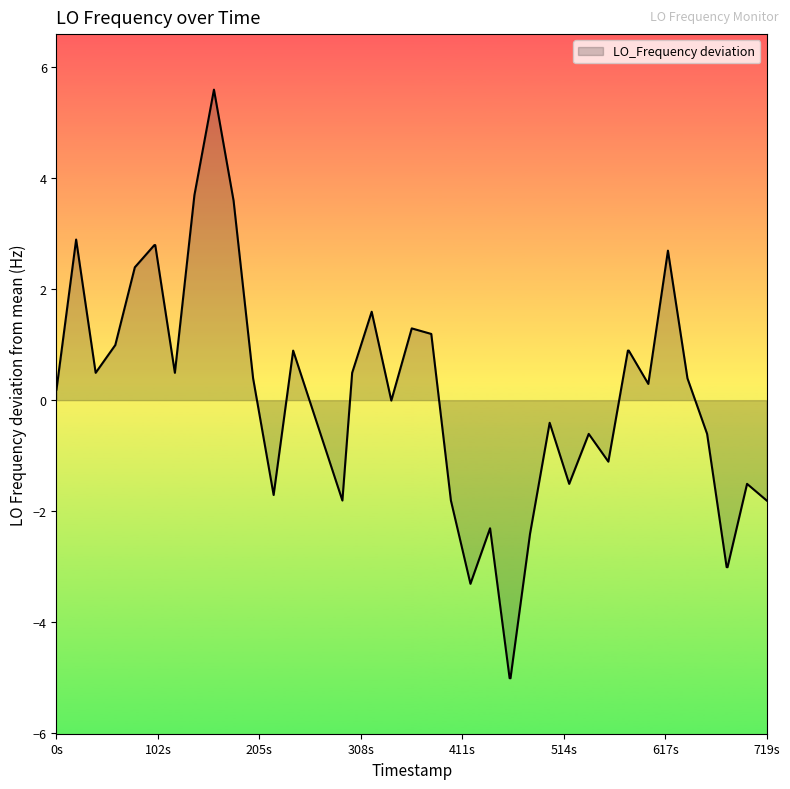

What is the minimum value shown in the chart?

-5.0